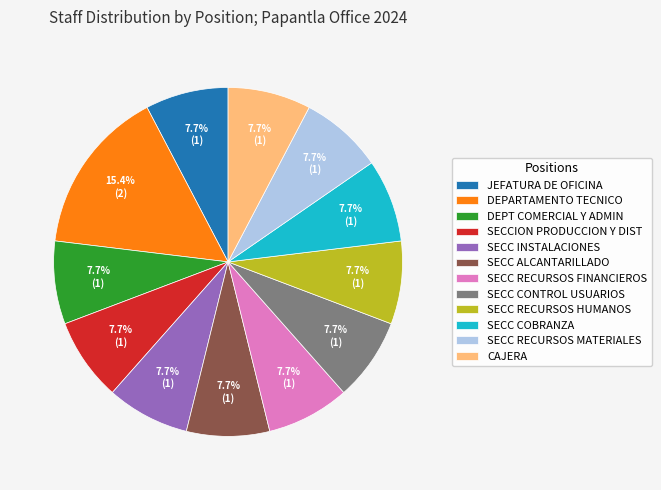

To the nearest percent, what percentage of the pie is CAJERA?

8%